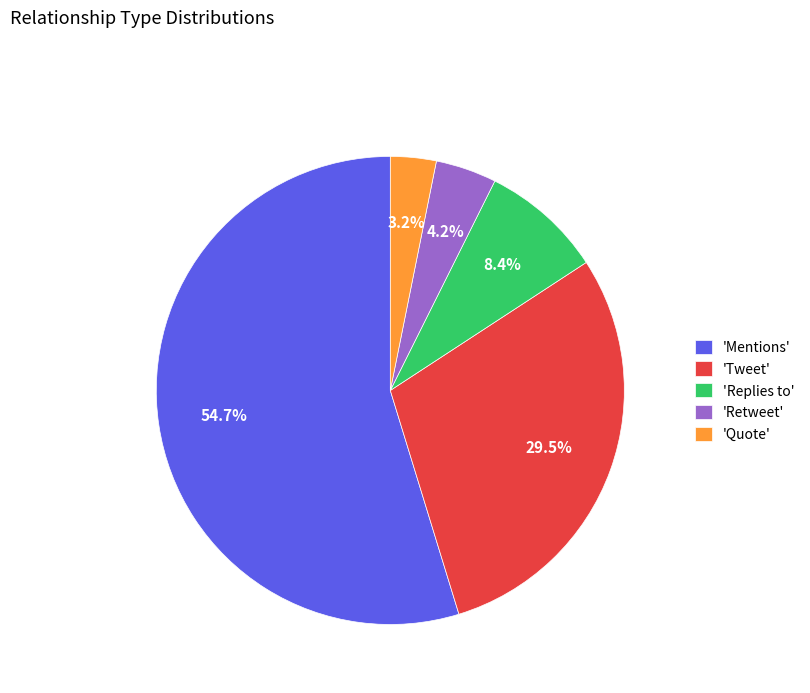

Rank the categories by value from lowest to highest.

'Quote', 'Retweet', 'Replies to', 'Tweet', 'Mentions'